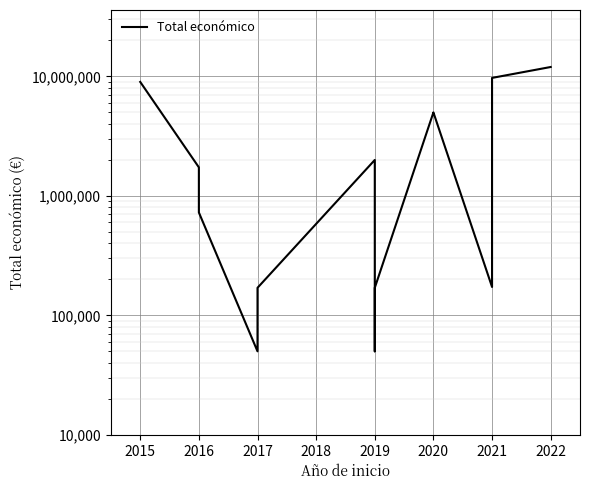

Reading right to left, transcribe all the data shown in this chart.

11999659	9724763	172932	4999393	4999972	170121	50000	1999580	170121	50000	726891	1734237	8999544